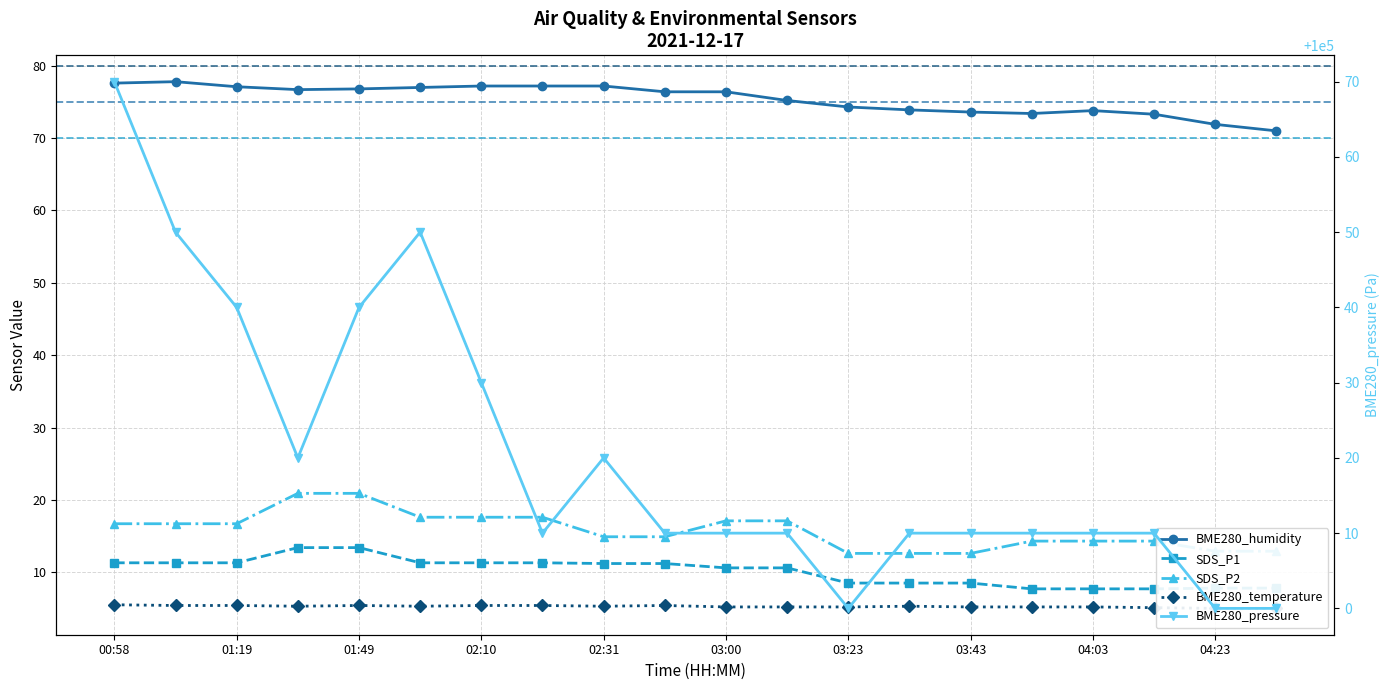

True or false: SDS_P1 has more than 0 points higher than both neighbors.

False